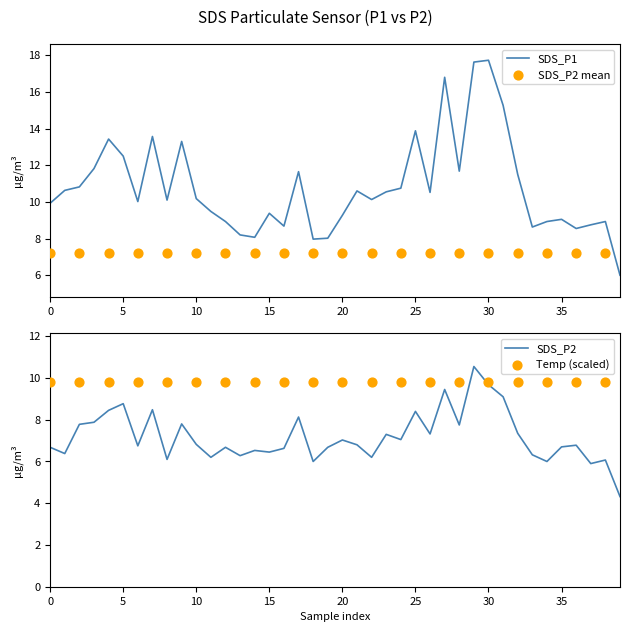

Which series contains the highest Y value?

SDS_P1